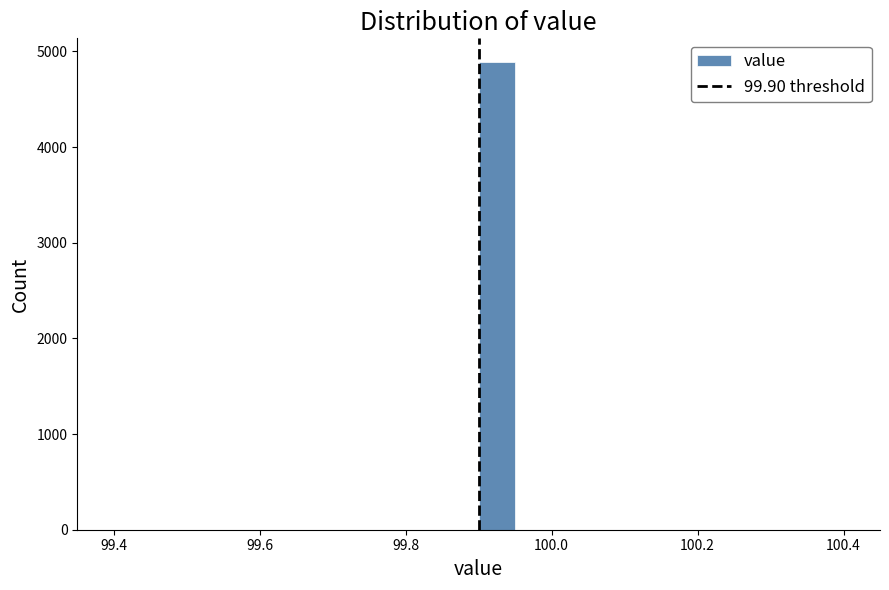

Around what value on the x-axis is the tallest bar? Give the approximate position of its centre, as read against the axis.

99.92